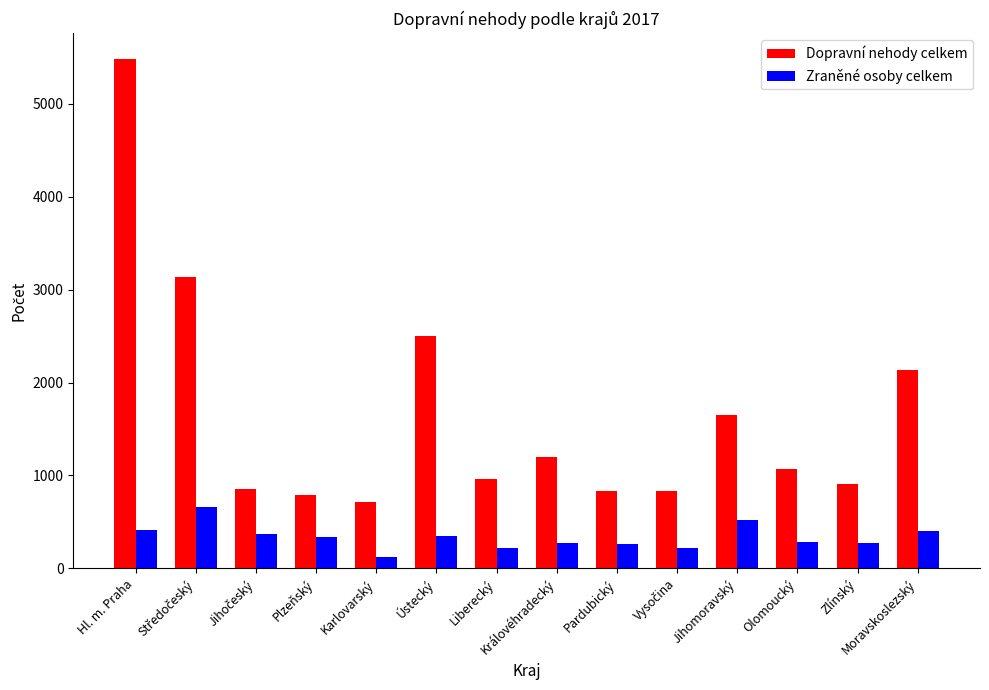

List the series in order of their overall mean, highest first.

Dopravní nehody celkem, Zraněné osoby celkem